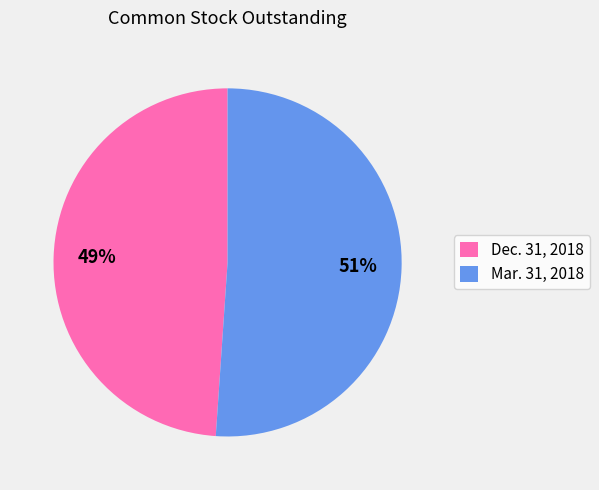

Which category has the biggest portion of the pie?

Mar. 31, 2018